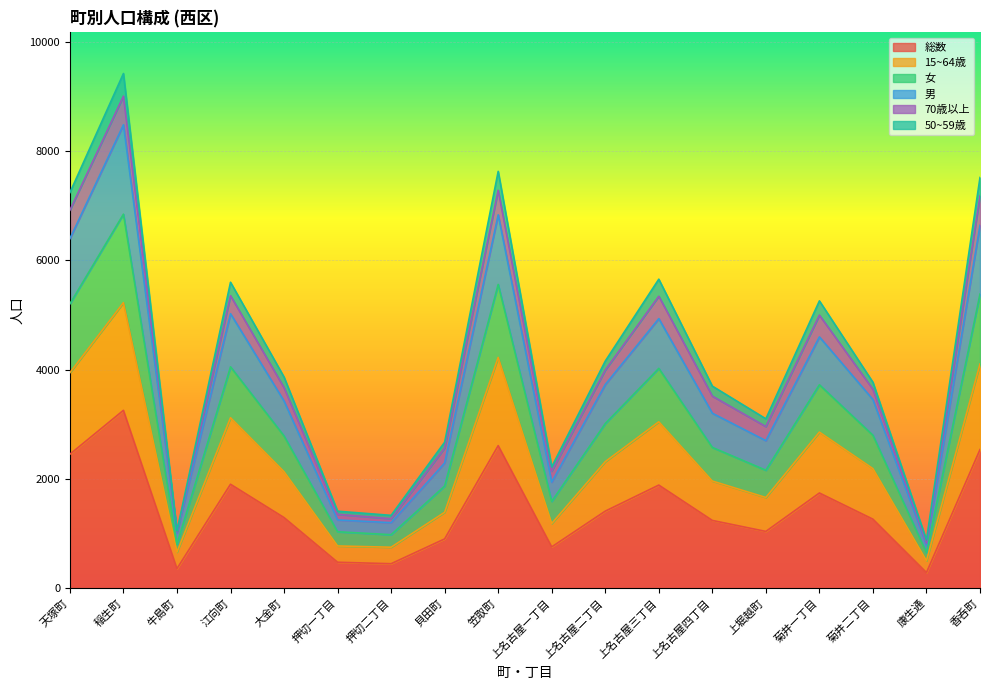

Which category has the lowest value in the 15~64歳 series?

康生通